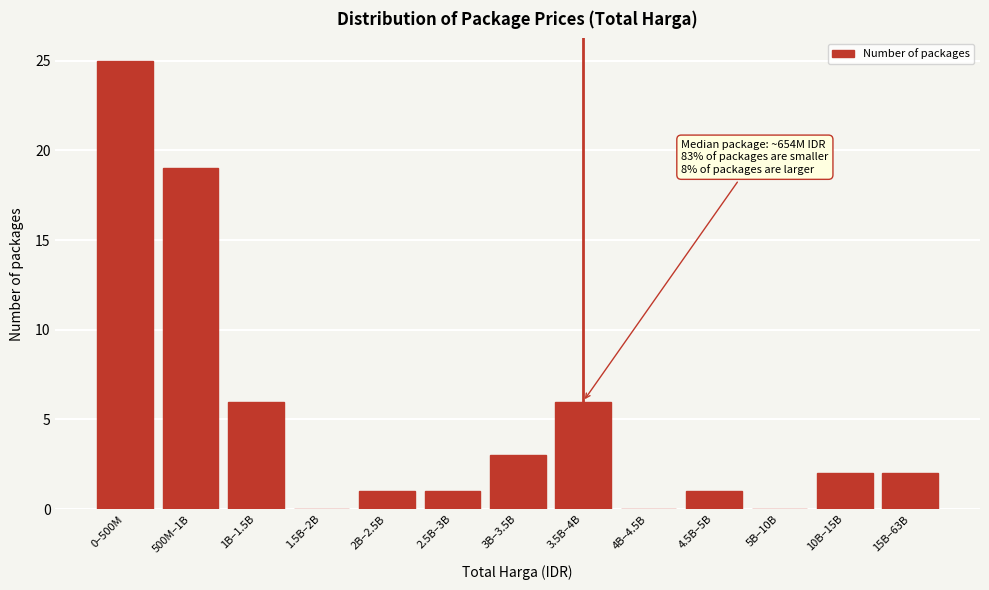

Reading right to left, list all the values displayed in this chart.

15B–63B=2	10B–15B=2	5B–10B=0	4.5B–5B=1	4B–4.5B=0	3.5B–4B=6	3B–3.5B=3	2.5B–3B=1	2B–2.5B=1	1.5B–2B=0	1B–1.5B=6	500M–1B=19	0–500M=25